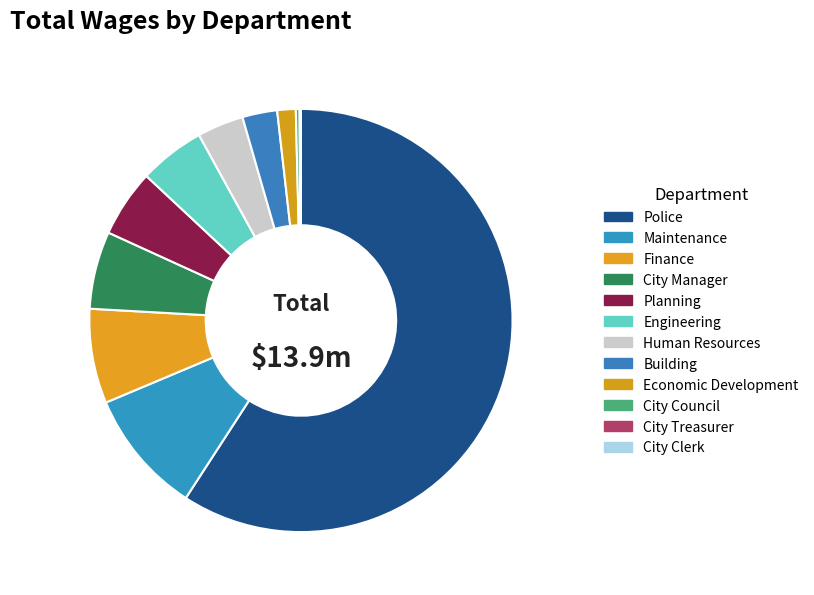

The Maintenance slice represents 10% of the pie. True or false?

True